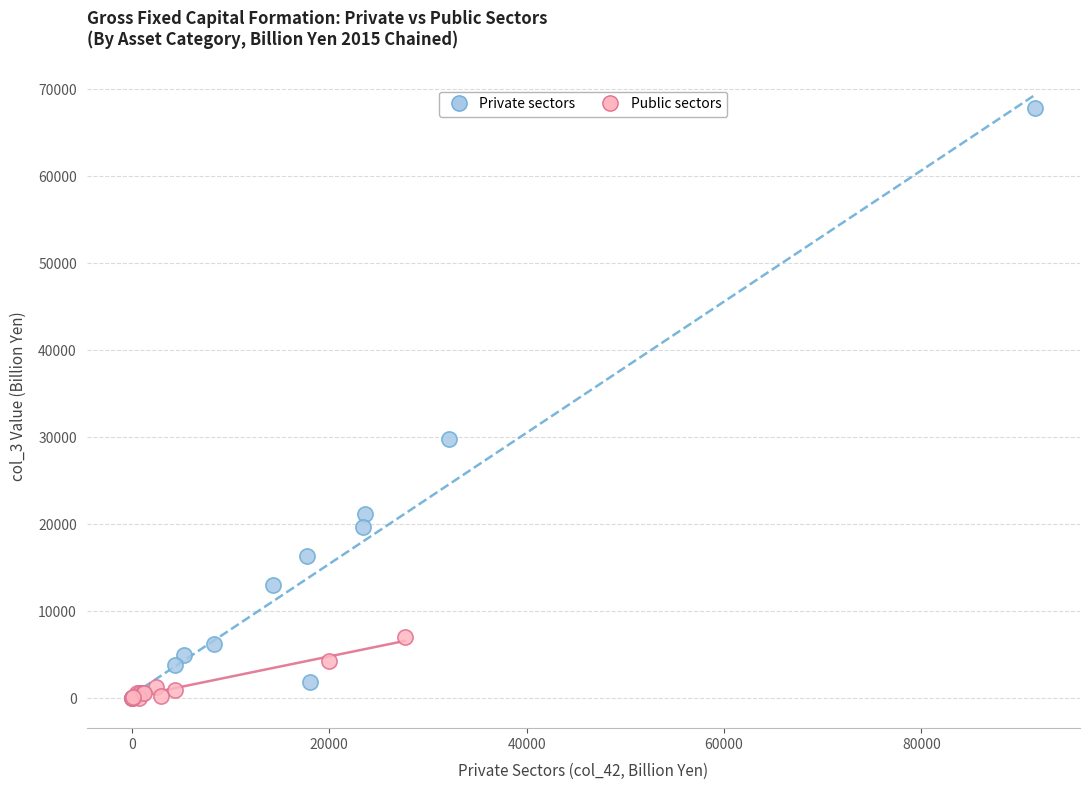

Which series has the largest Y range (max minus min)?

Private sectors